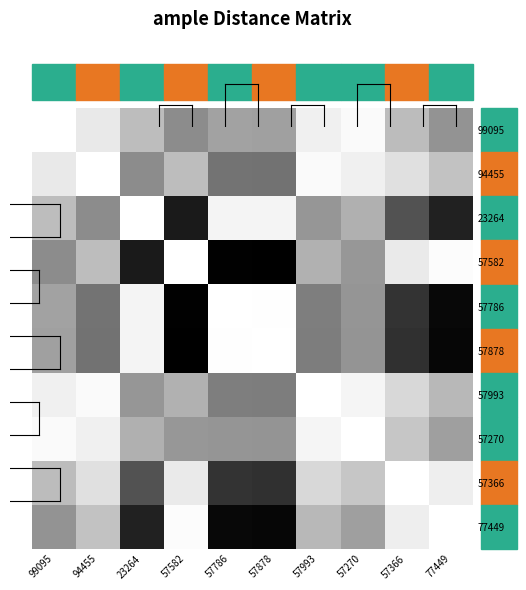

Which series has the widest spread of values?

57582